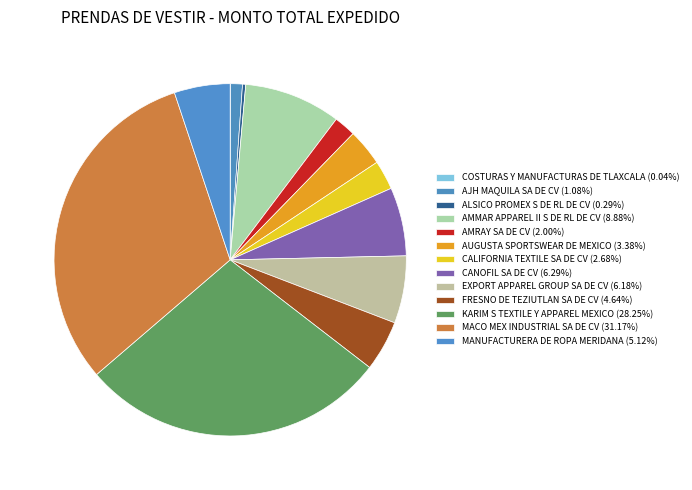

Combined, what portion of the pie is COSTURAS Y MANUFACTURAS DE TLAXCALA and CALIFORNIA TEXTILE SA DE CV?

2.7%